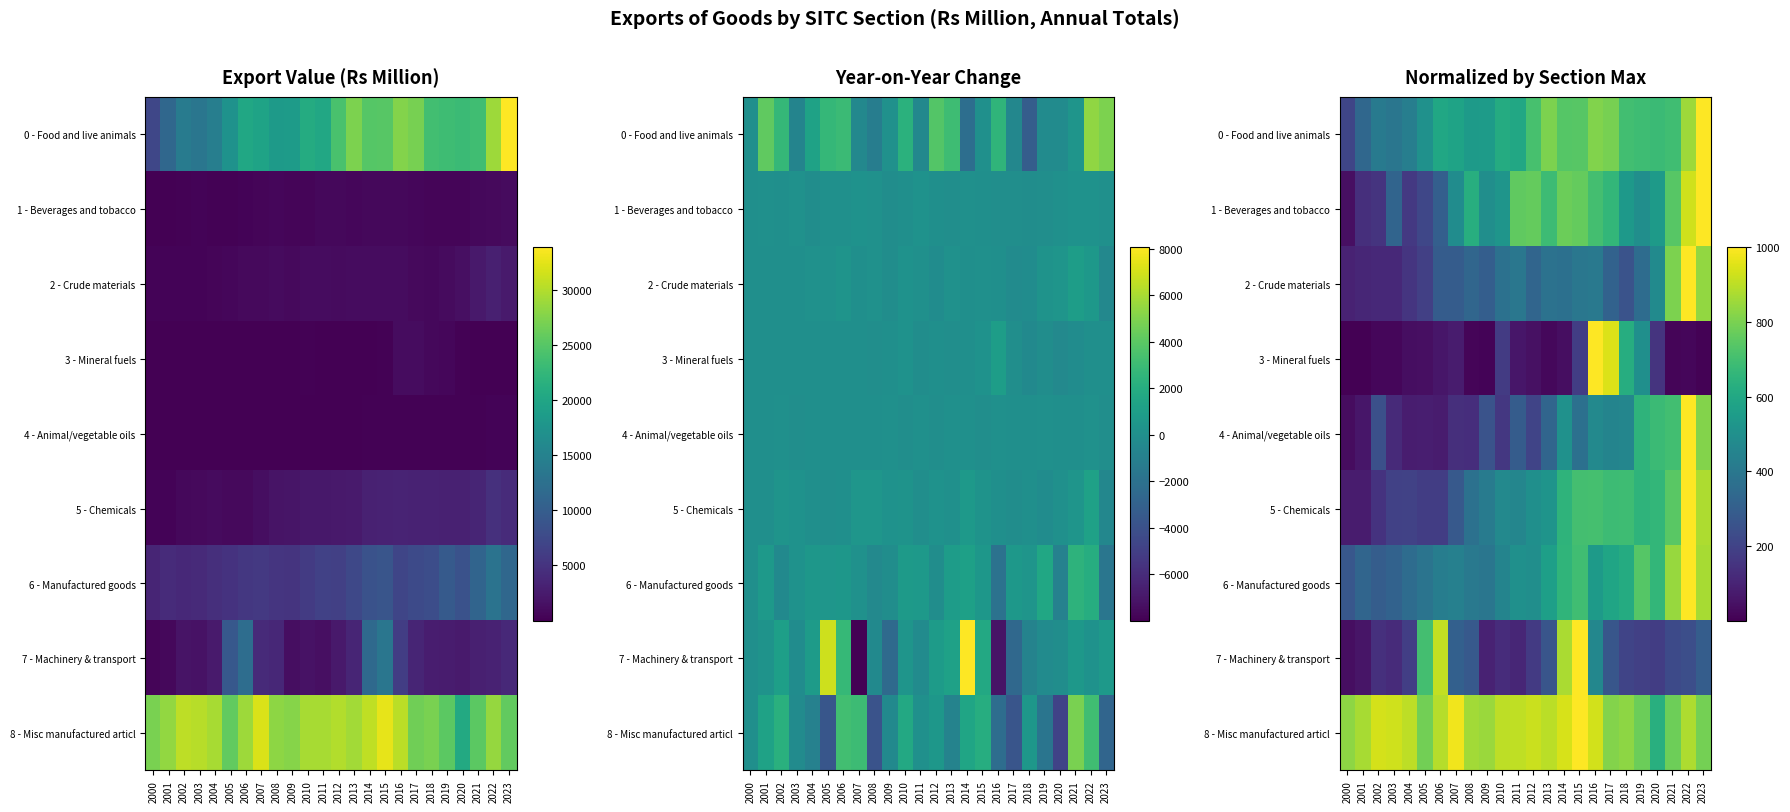

Which category has the highest value in the 0 - Food and live animals series?

2023